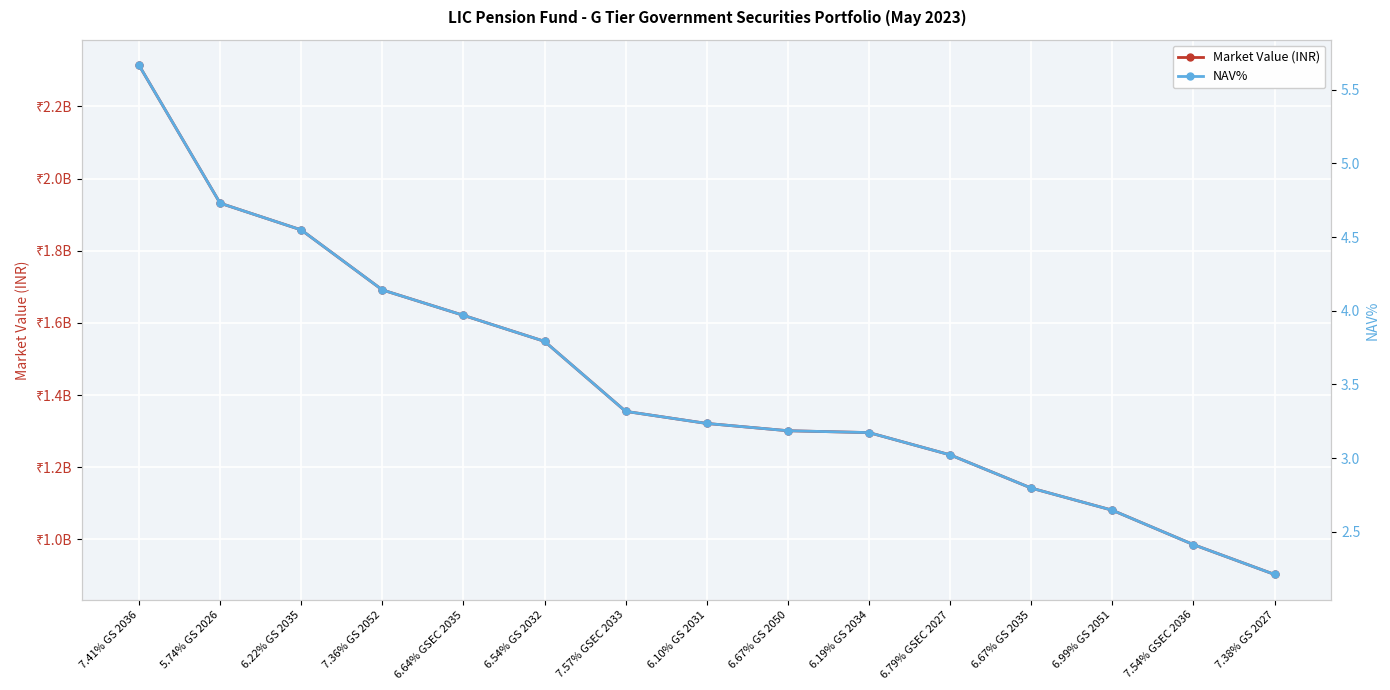

True or false: Market Value (INR) and NAV% intersect in this chart.

False